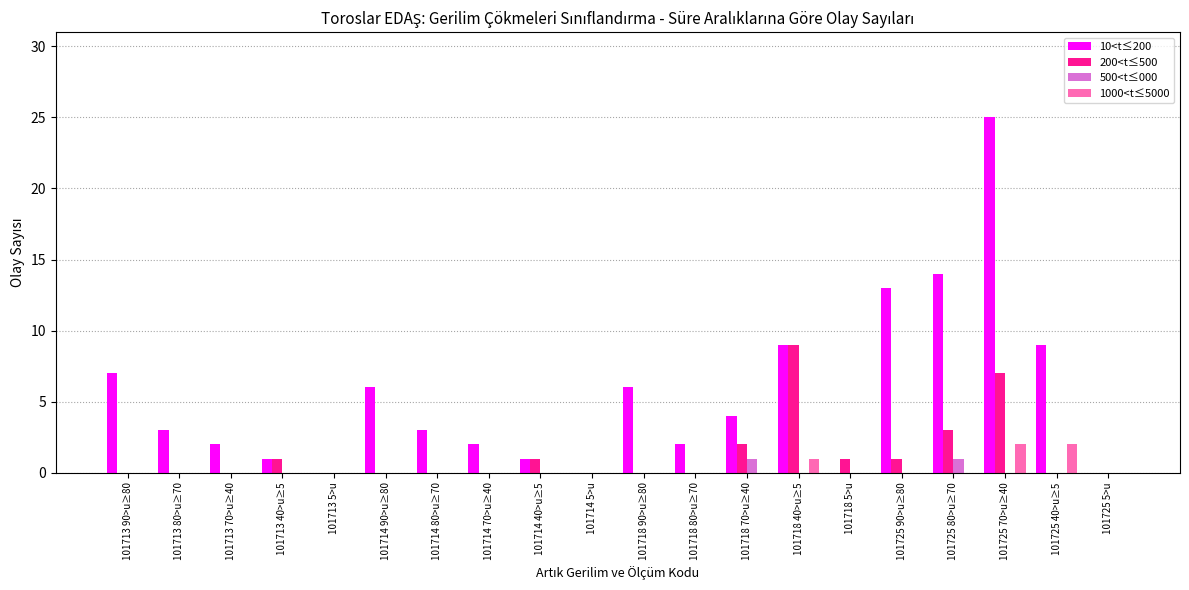

What is the sum of all 1000<t≤5000 values?

5